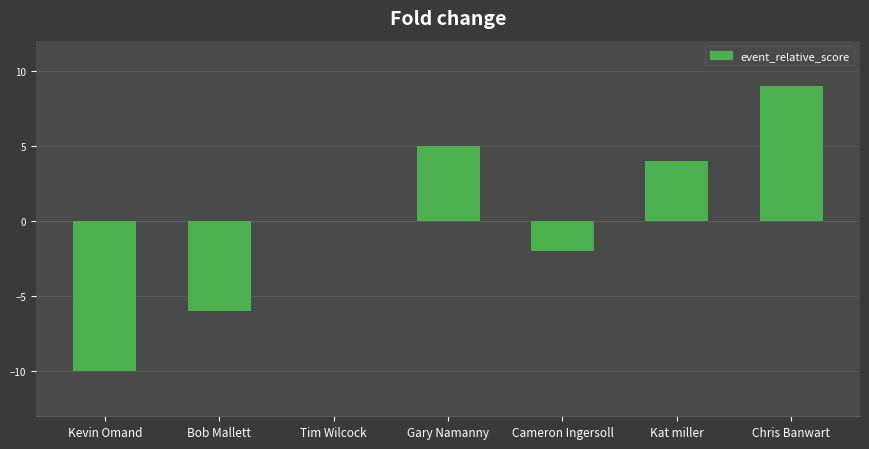

The chart shows a value of -3 at Kevin Omand. True or false?

False